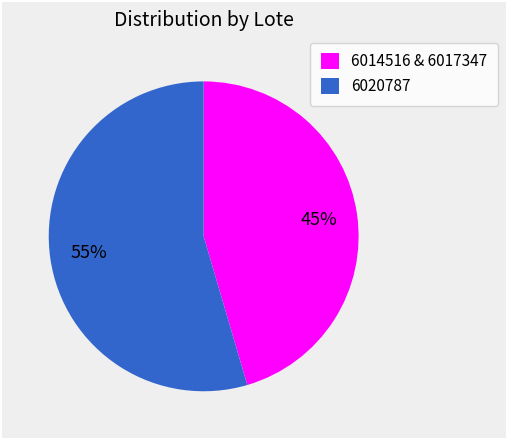

Do 6014516 & 6017347 and 6020787 together represent more than half of the pie?

Yes